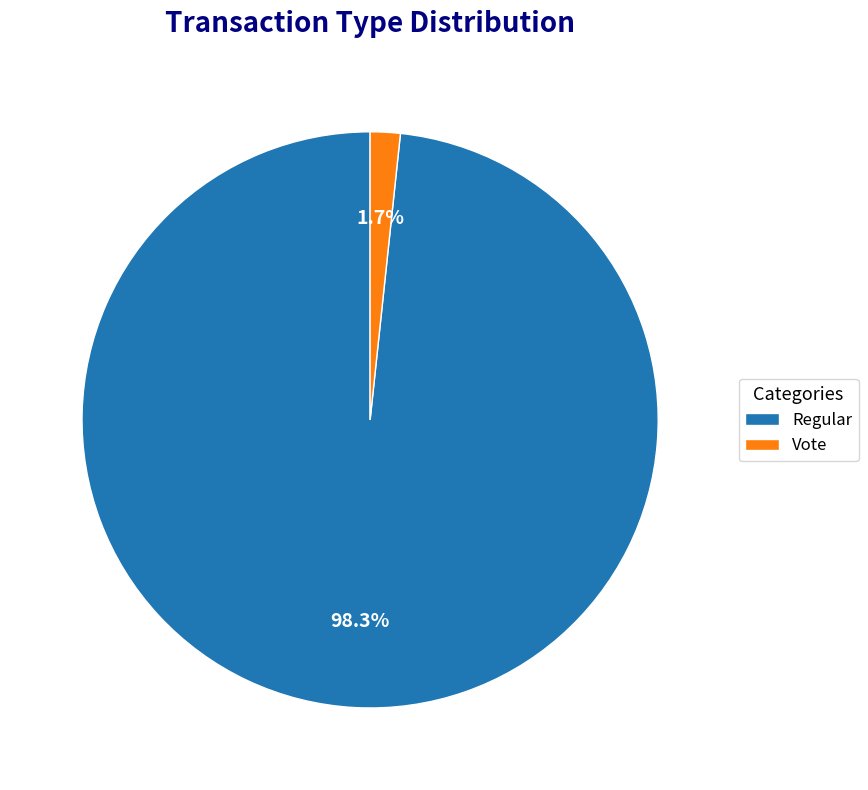

What percentage is the Regular slice, to the nearest percent?

98%